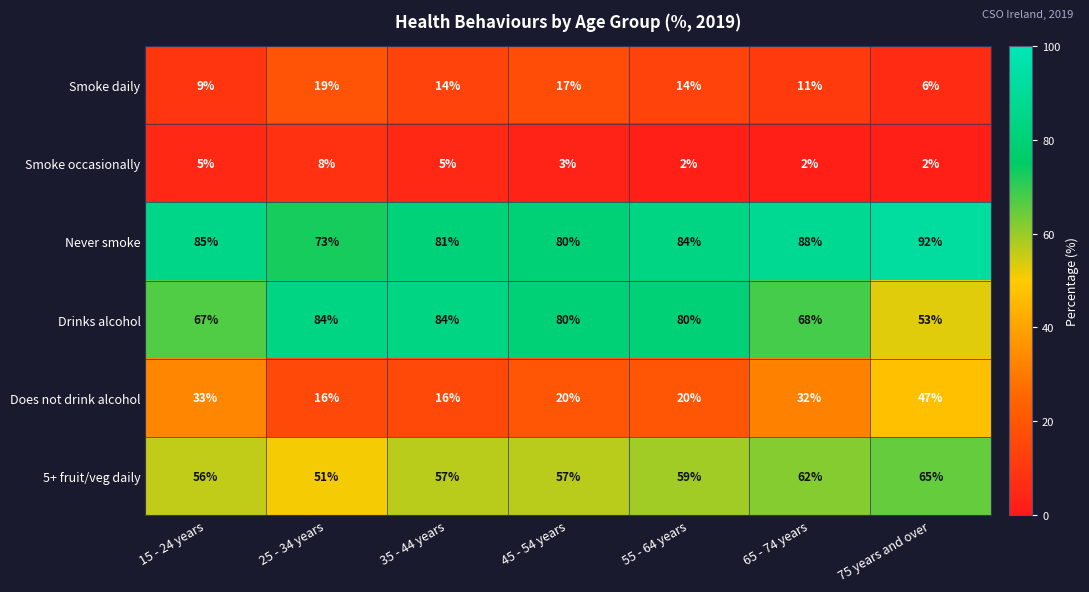

At how many categories does at least one series exceed 87?

2